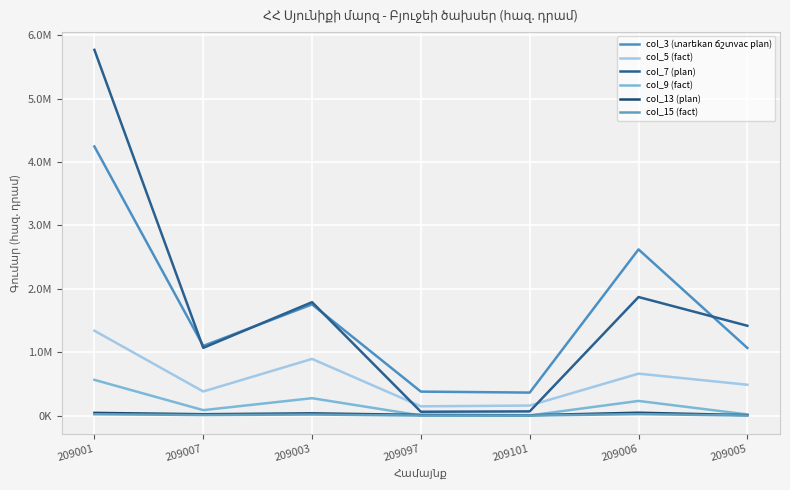

At which category does col_7 (plan) reach its first local peak?

209003